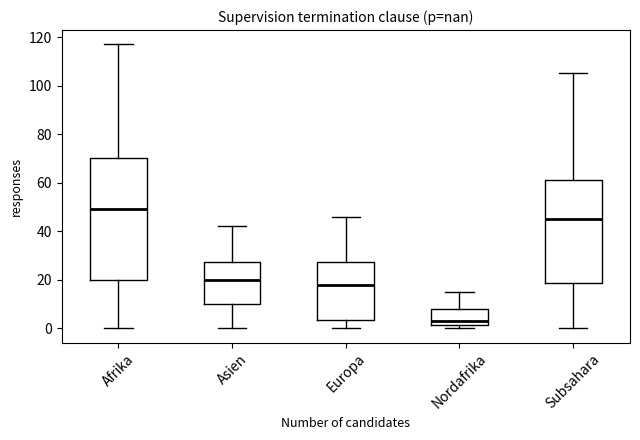

Comparing the boxes themselves (not the whiskers), which one is the tallest?

Afrika